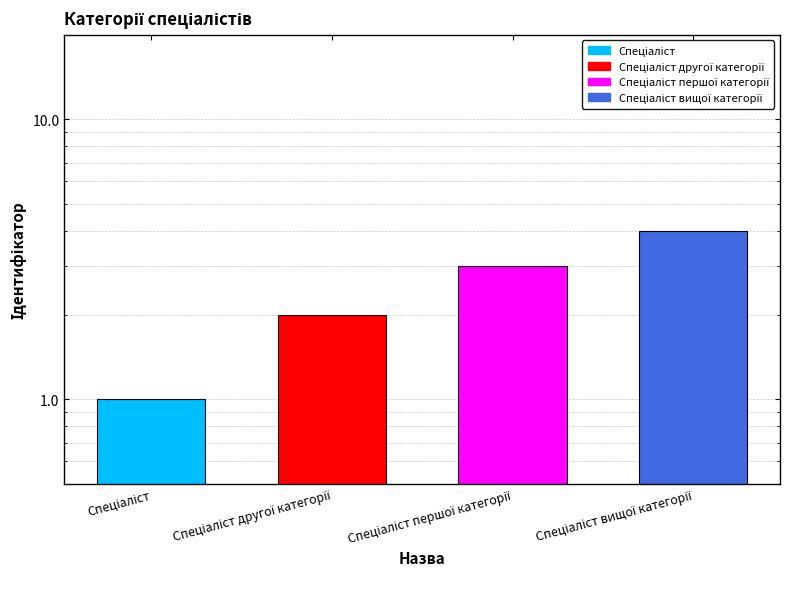

What is the change in value from Спеціаліст to Спеціаліст вищої категорії?

+3